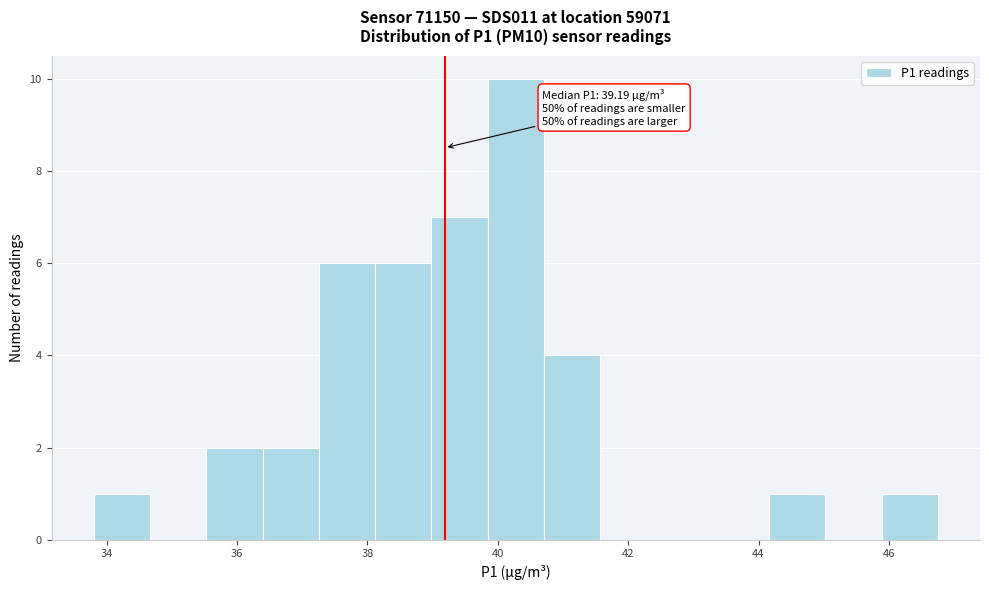

Over which range of the x-axis is the bar tallest?

39.8 to 40.8